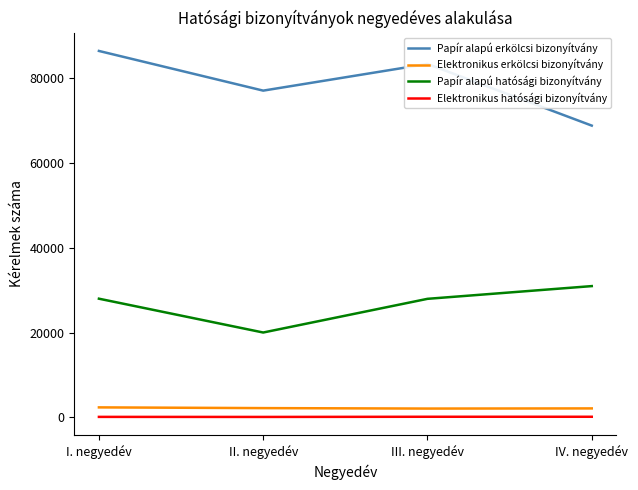

At which category is the sum across all series the highest?

I. negyedév